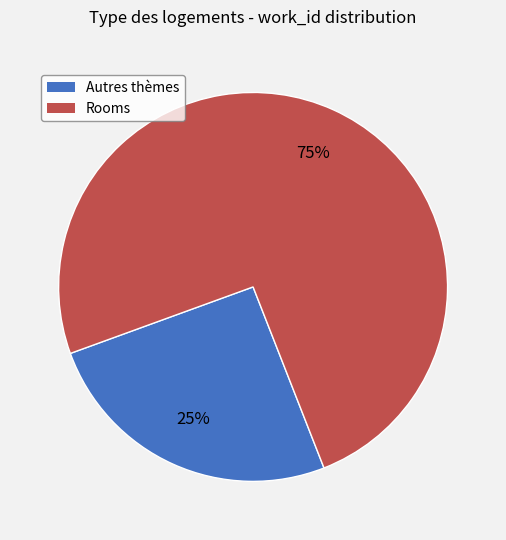

To the nearest percent, what is the average slice percentage?

50%